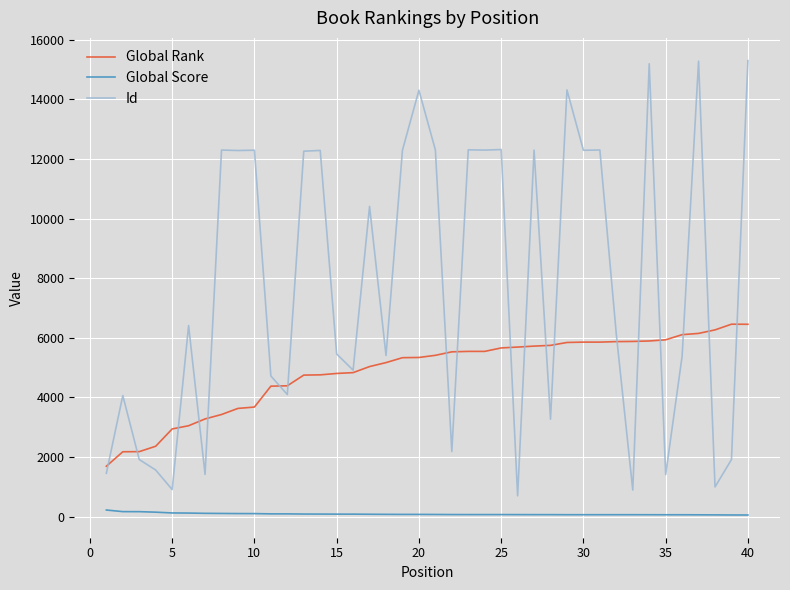

Which series has the largest range (max minus min)?

Id